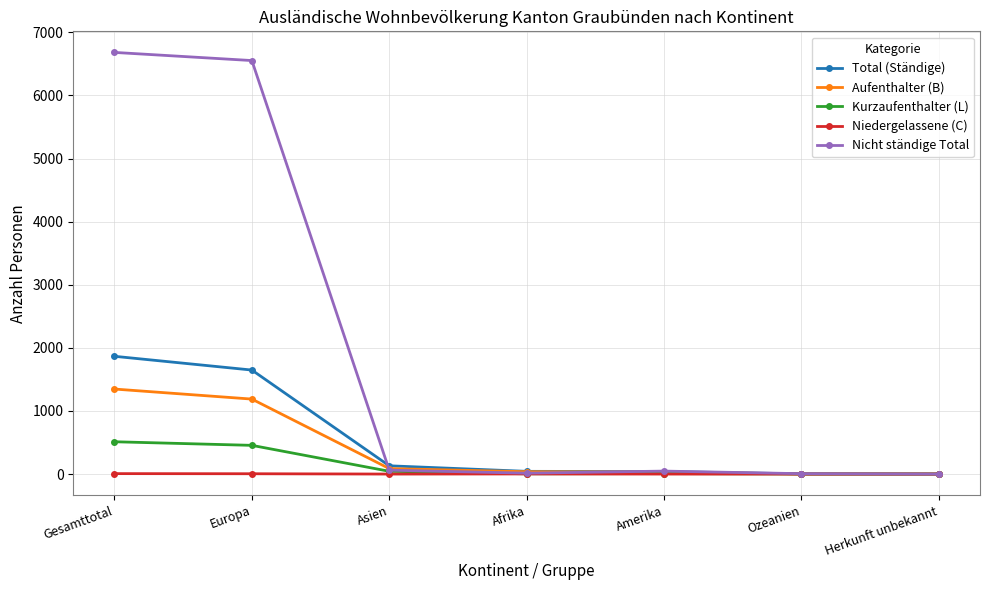

Which series has the widest spread of values?

Nicht ständige Total